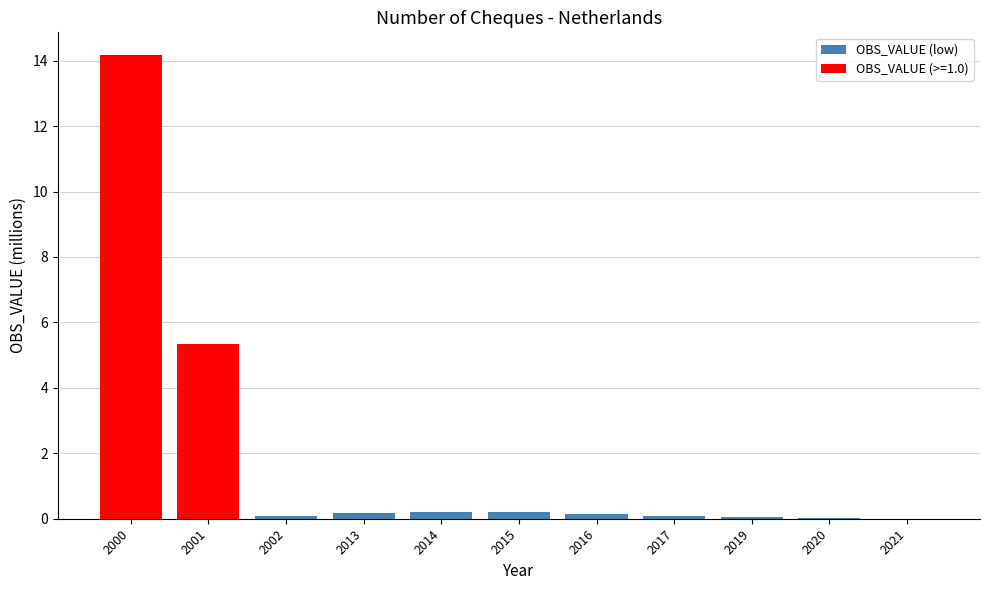

What is the sum of the values at 2014 and 2017?

0.3